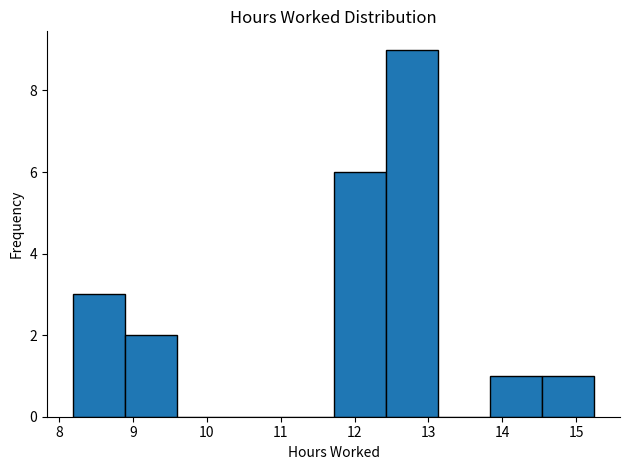

Reading left to right, transcribe this chart: for each bar, give the range it covers on the x-axis and its height. Neither the bar edges nor the heights are printed on the chart, so give them approximately, as read against the axes.

8.2 to 8.9: 3
8.9 to 9.6: 2
9.6 to 10.3: 0
10.3 to 11.0: 0
11.0 to 11.7: 0
11.7 to 12.4: 6
12.4 to 13.1: 9
13.1 to 13.8: 0
13.8 to 14.5: 1
14.5 to 15.2: 1